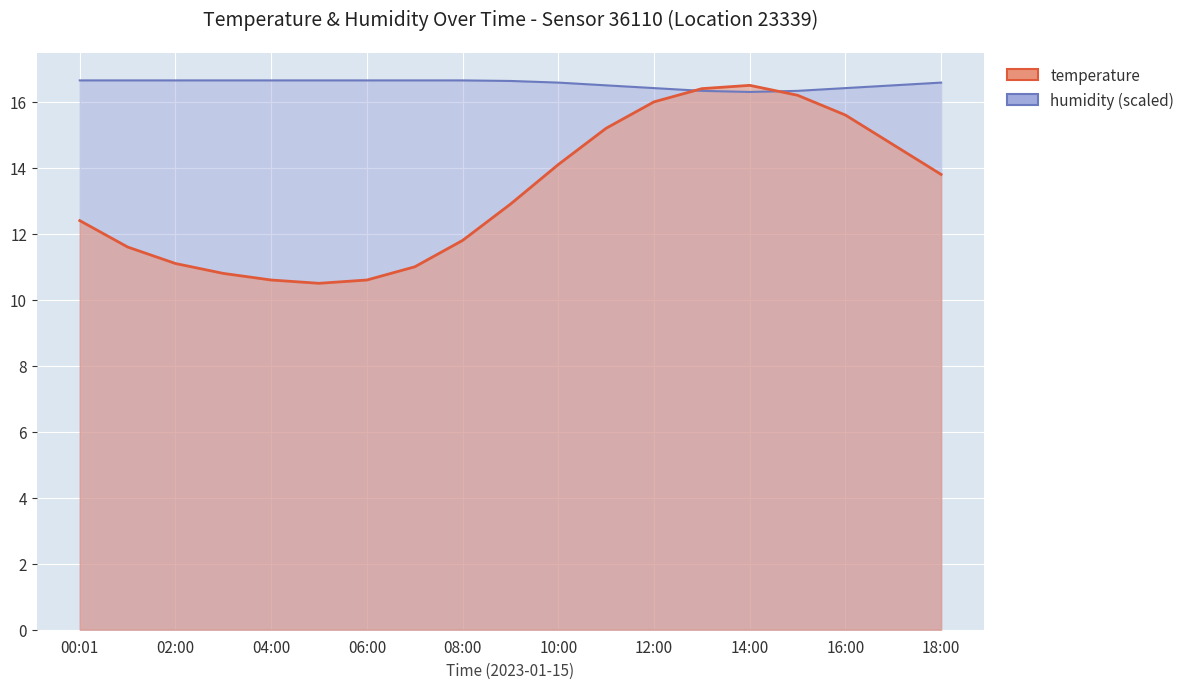

What position from the right is 06:00?

13